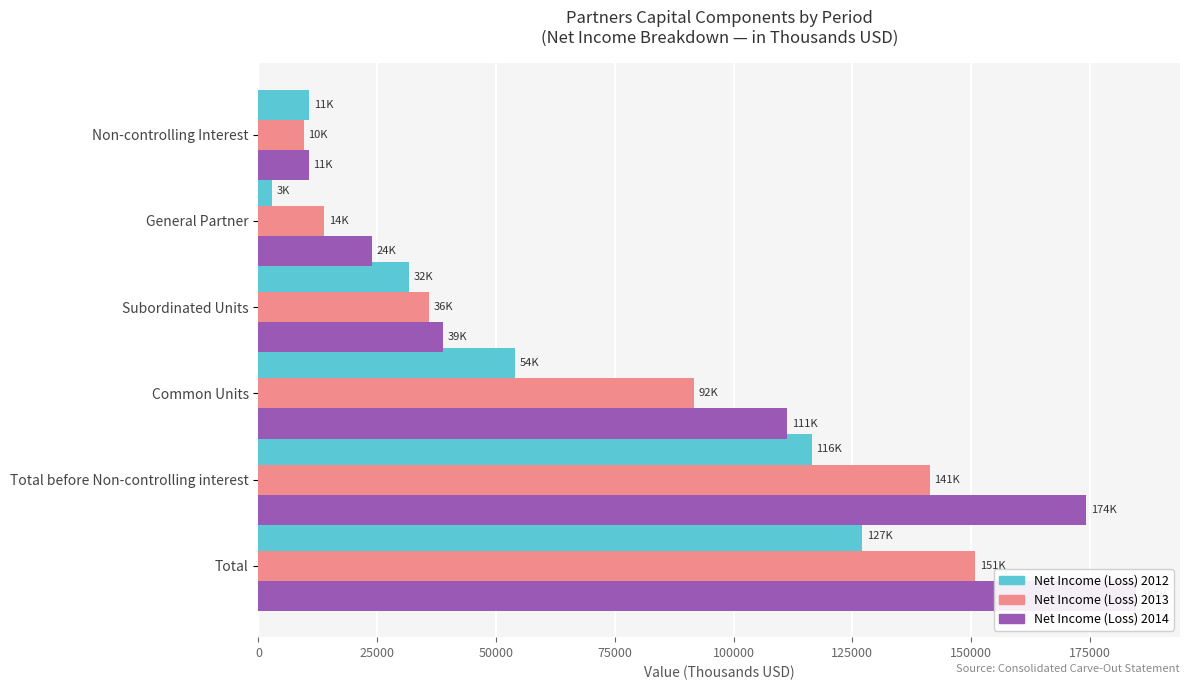

What is the smallest value displayed?

2750